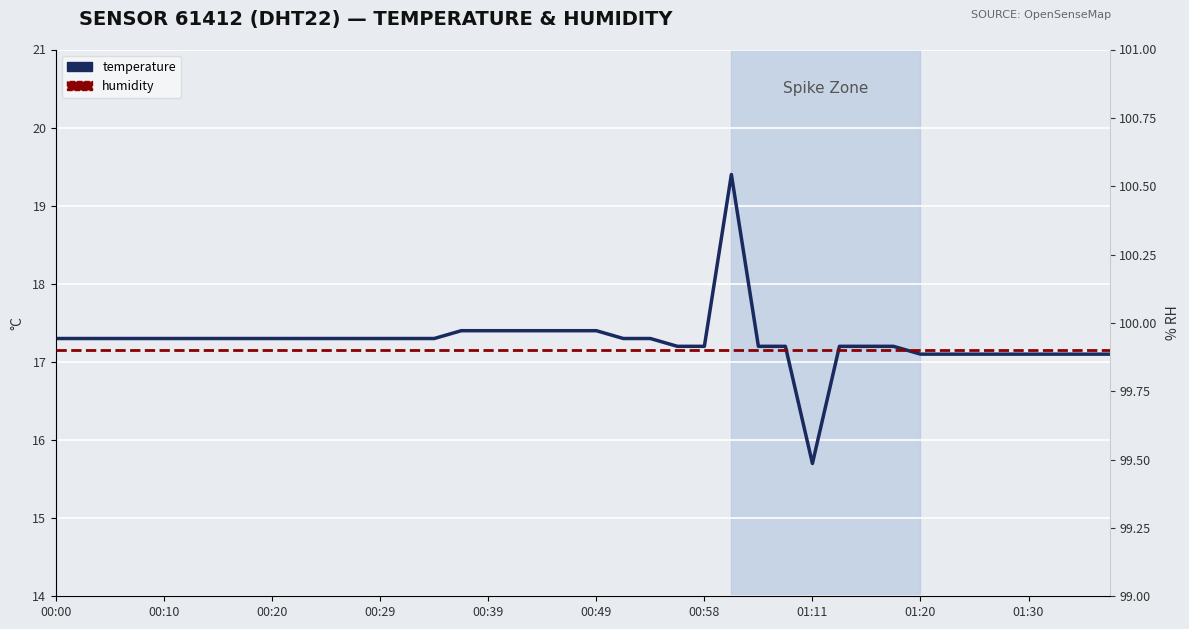

What position from the left is 17?

18